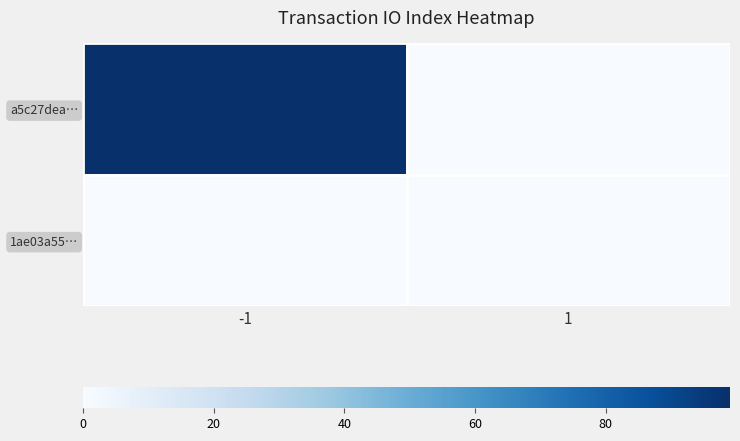

What is the maximum value shown in the chart?

99